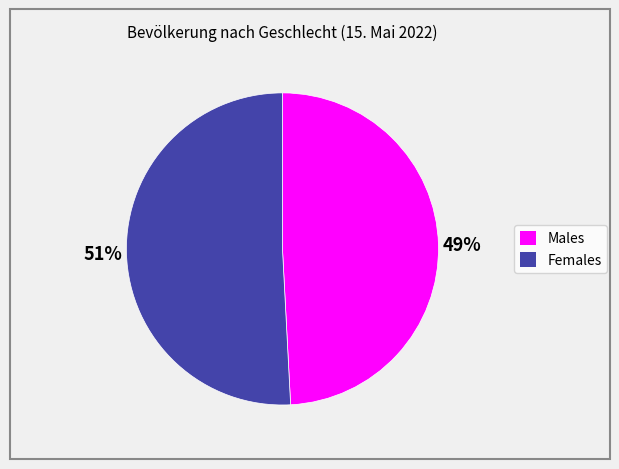

To the nearest percent, what is the average slice percentage?

50%